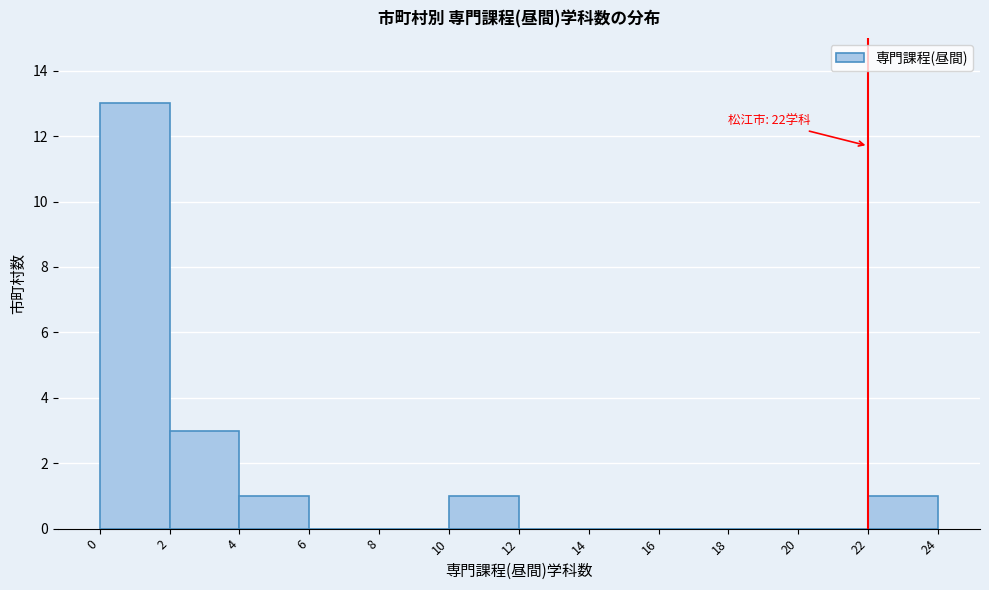

Over which range of the x-axis is the bar tallest?

0 to 2